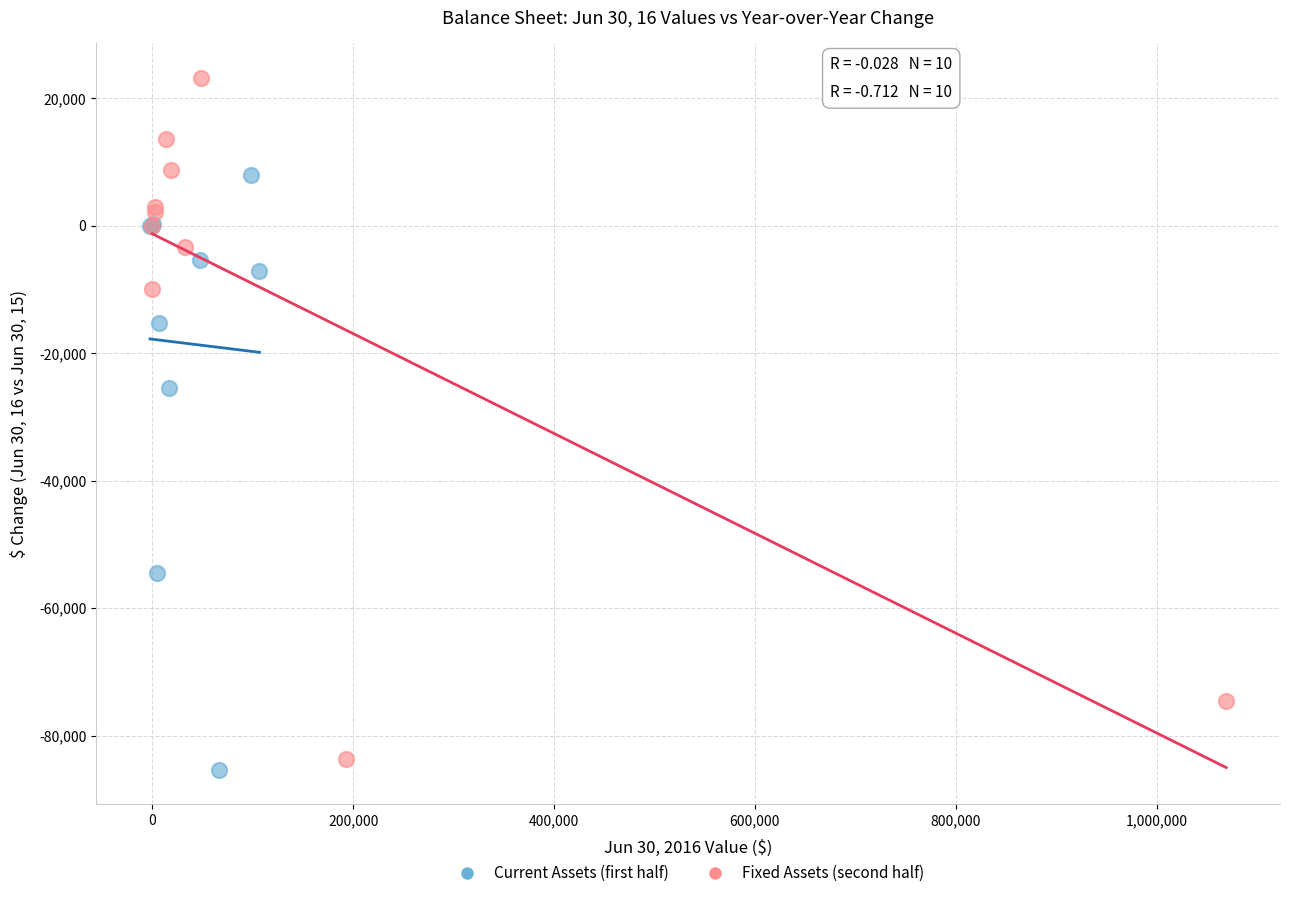

Which series reaches the maximum Y coordinate?

Fixed Assets (second half)